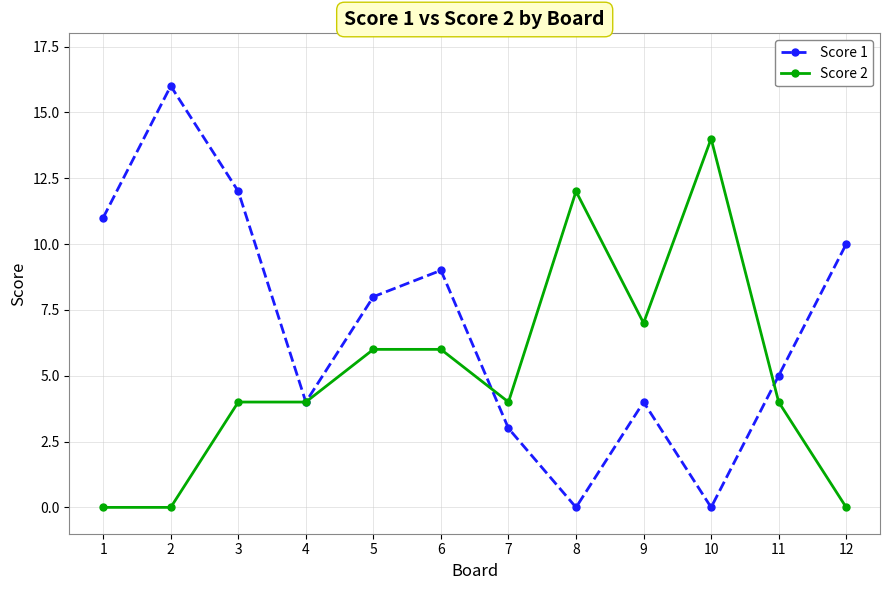

At 12, list the series in order from smallest to largest.

Score 2, Score 1